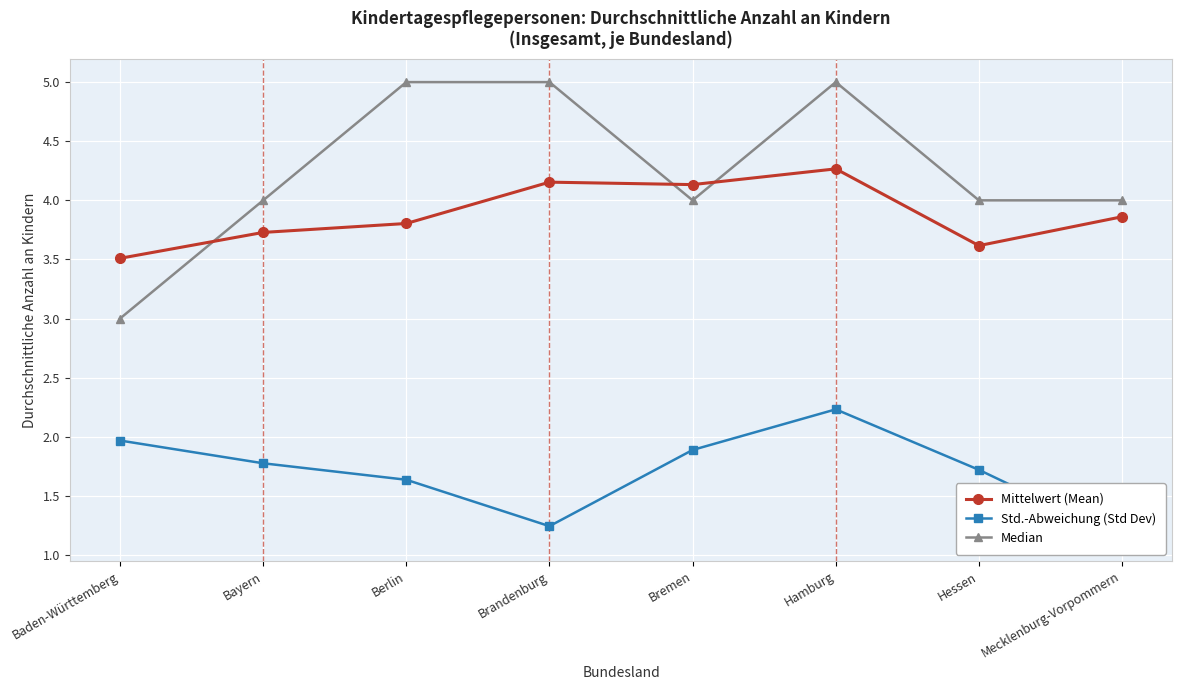

At which label is Mittelwert (Mean) closest to 3?

Baden-Württemberg